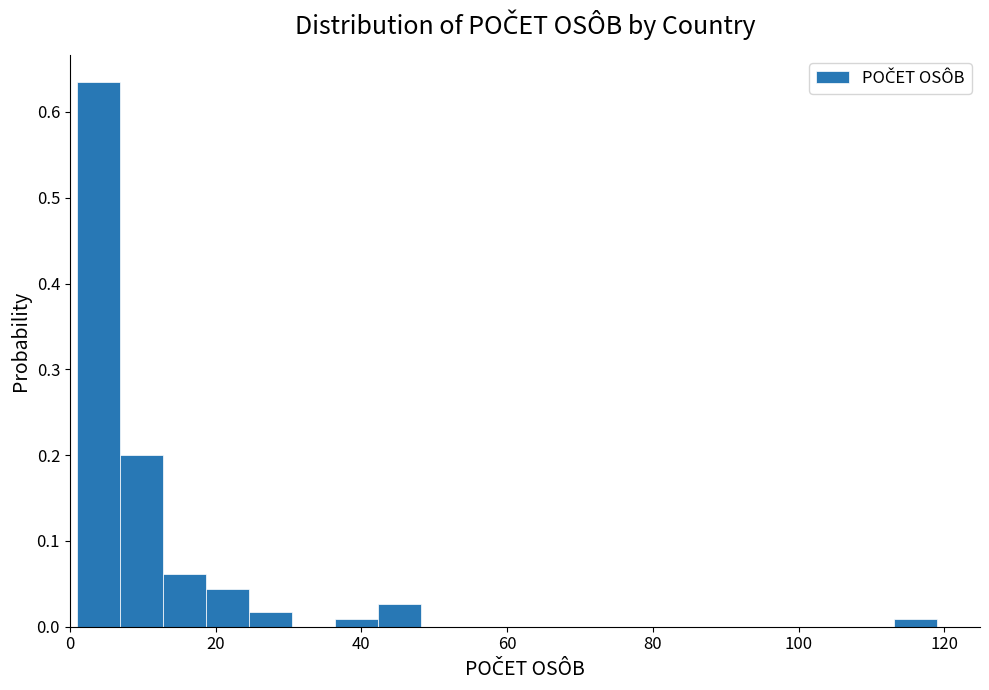

Around what value on the x-axis is the tallest bar? Give the approximate position of its centre, as read against the axis.

4